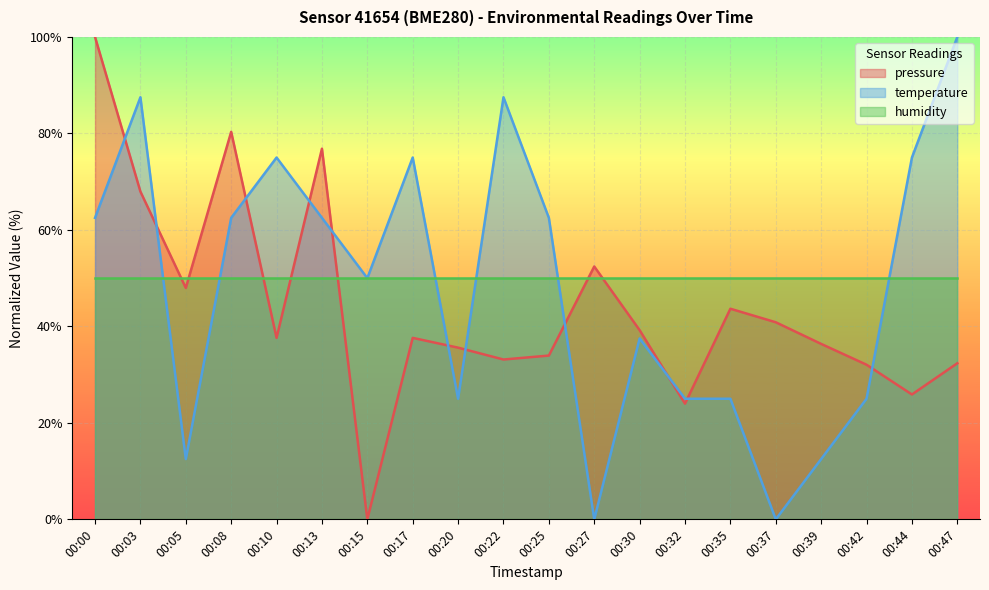

The value of pressure at 00:25 is 7.7. True or false?

False